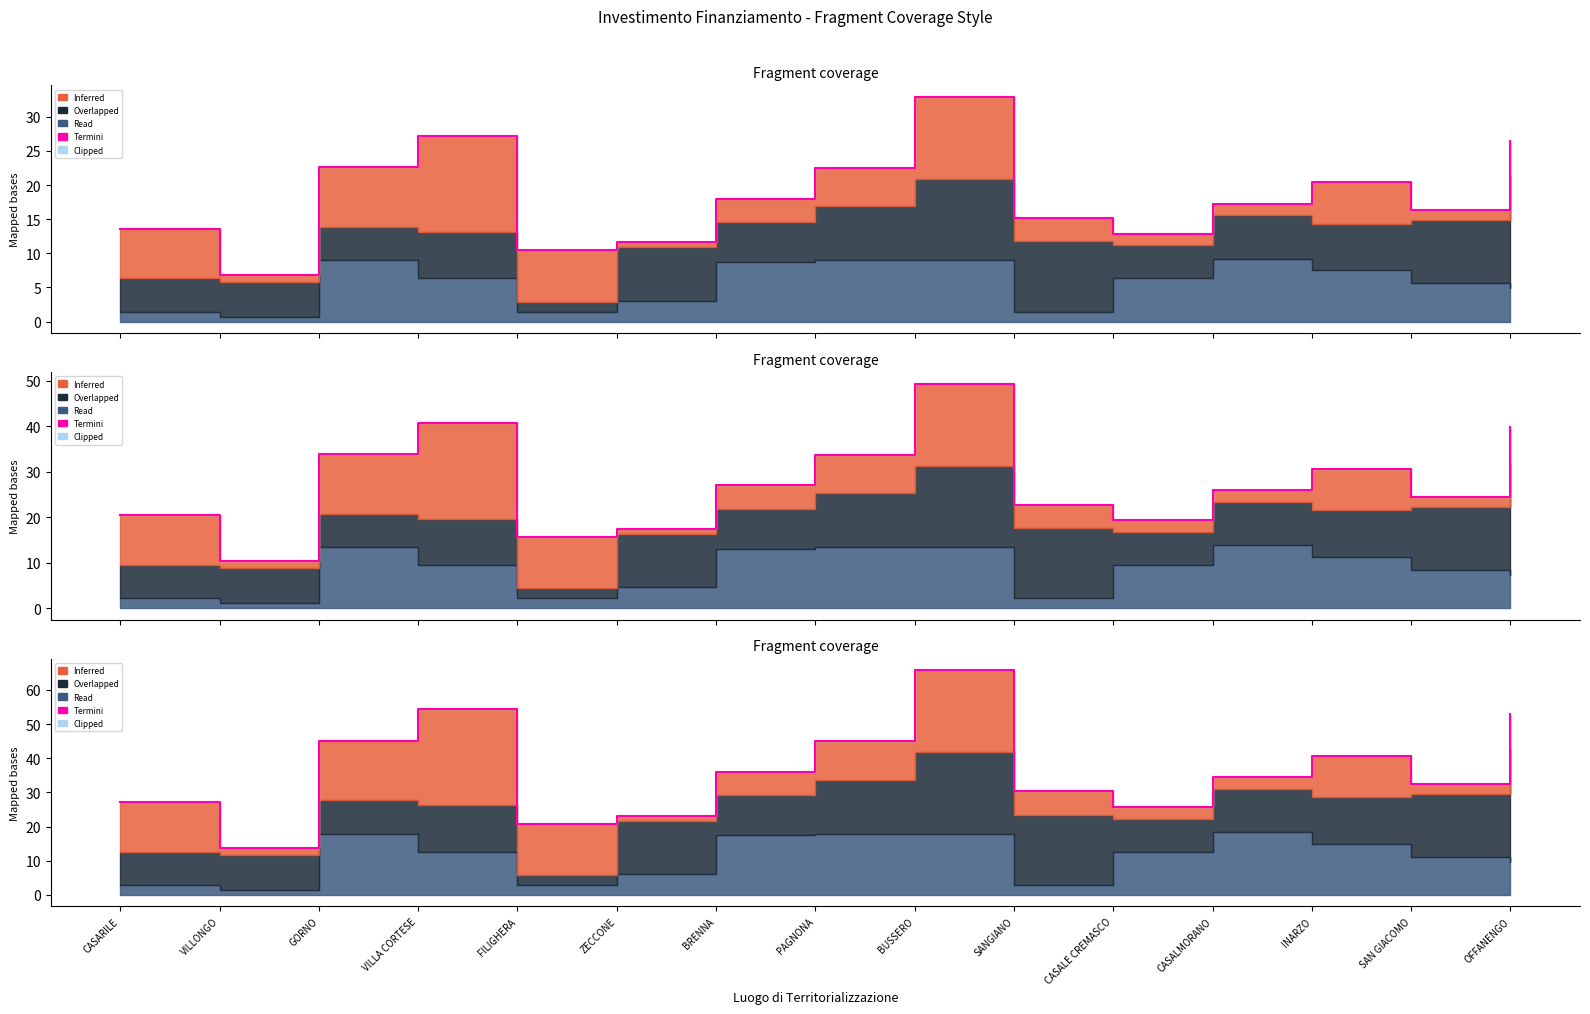

What is the value of the 15th point from the left?

52.9